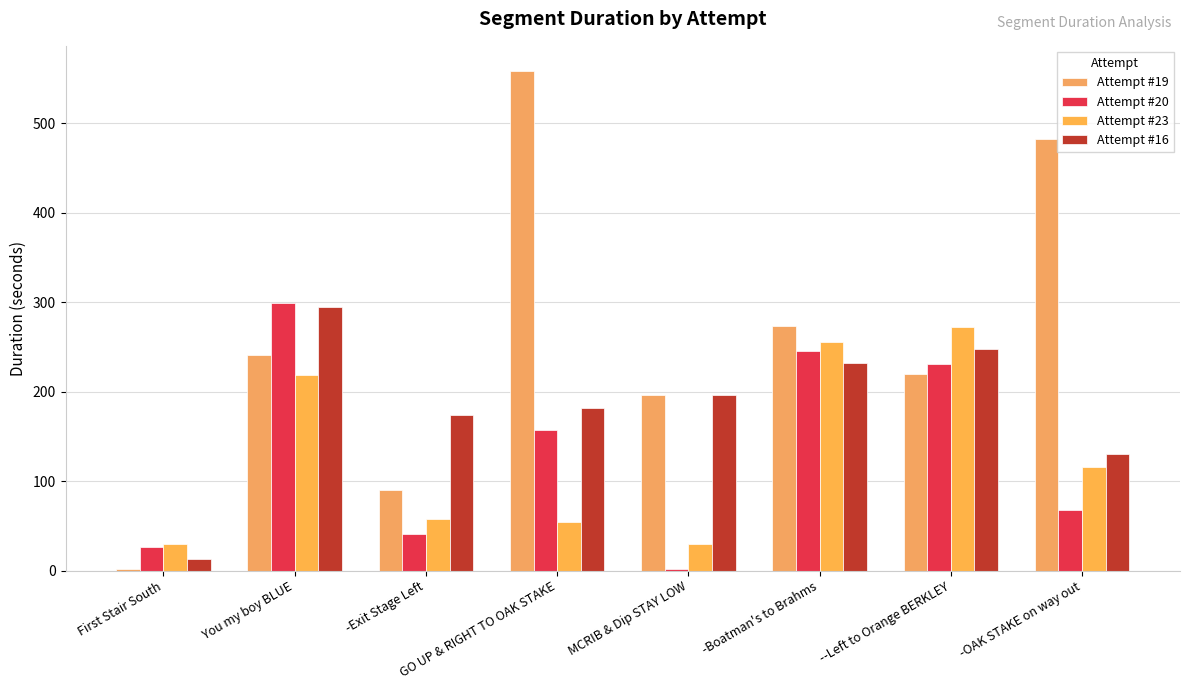

How many data points does each series have?

8